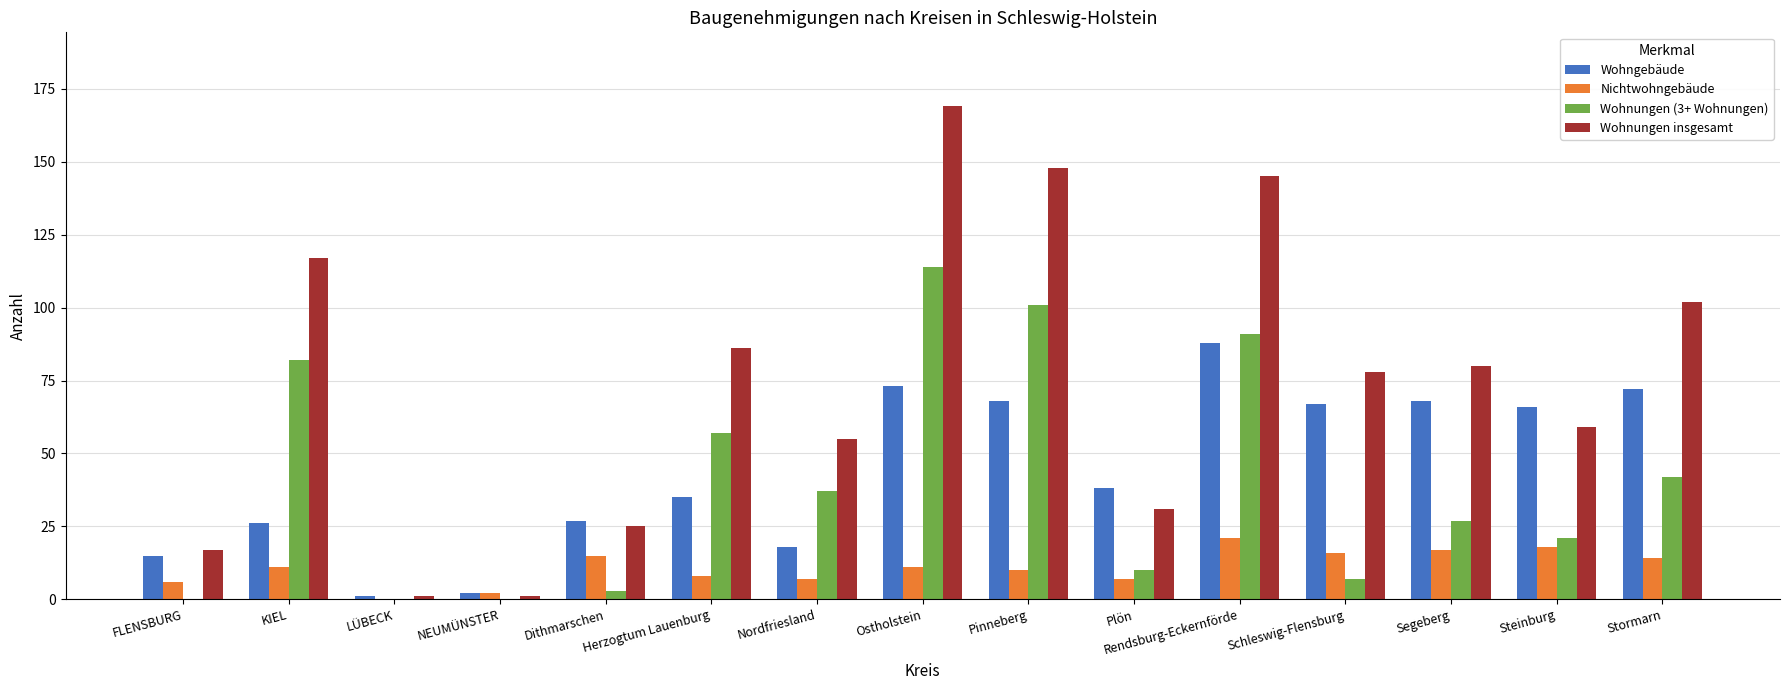

Is it true that Wohngebäude equals 15 at FLENSBURG?

True